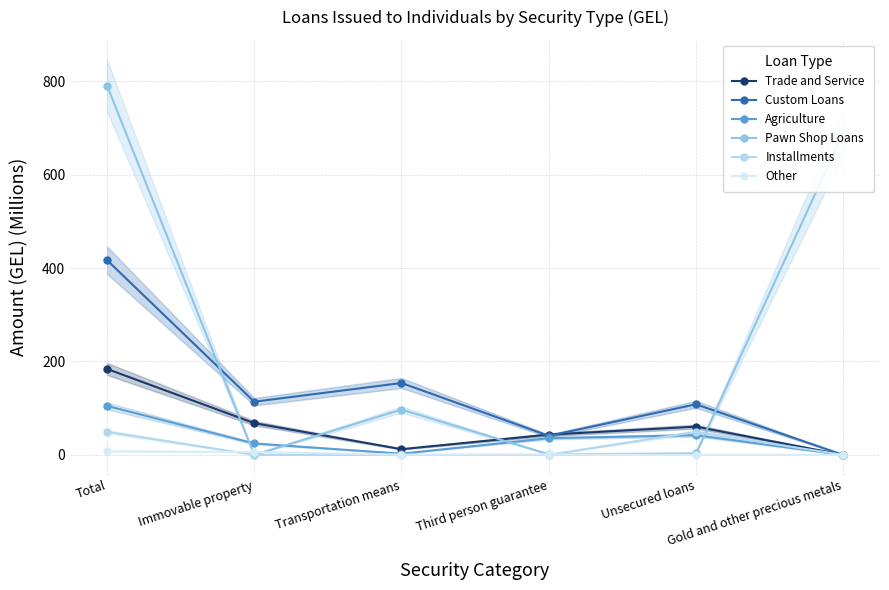

Rank the series by their maximum value, from lowest to highest.

Other, Installments, Agriculture, Trade and Service, Custom Loans, Pawn Shop Loans